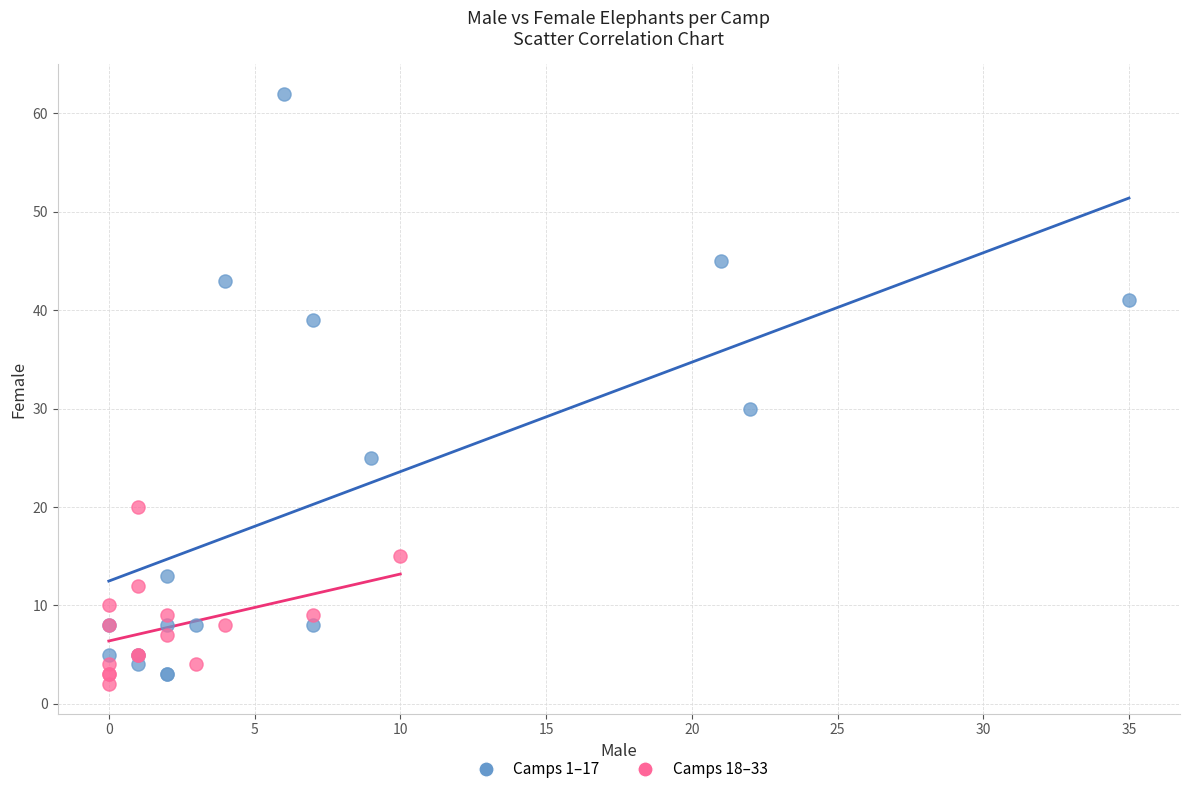

Which series contains the highest Y value?

Camps 1–17